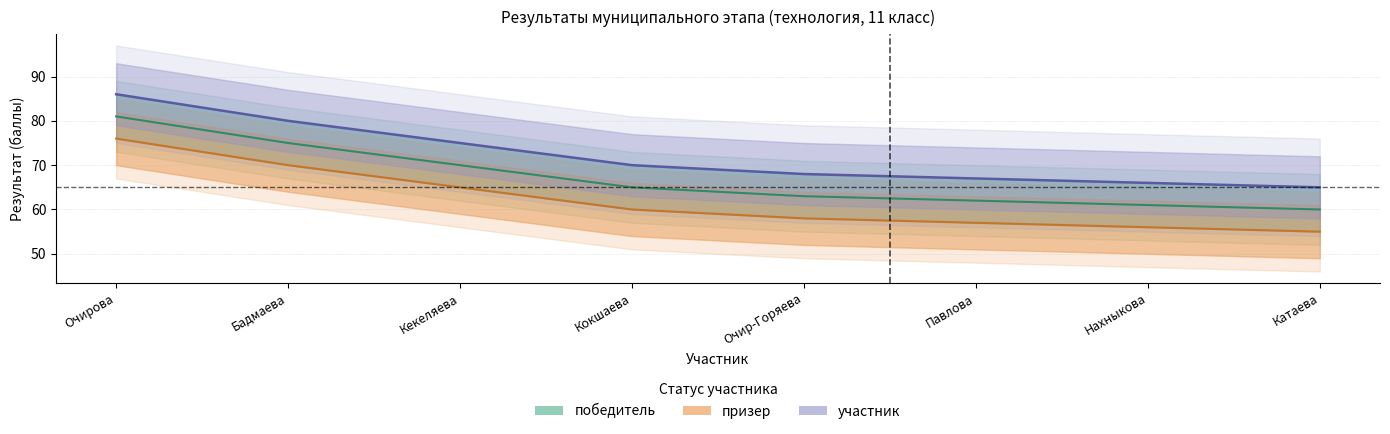

Reading right to left, extract all data points from this chart.

победитель: Катаева=60	Нахныкова=61	Павлова=62	Очир-Горяева=63	Кокшаева=65	Кекеляева=70	Бадмаева=75	Очирова=81
призер: Катаева=55	Нахныкова=56	Павлова=57	Очир-Горяева=58	Кокшаева=60	Кекеляева=65	Бадмаева=70	Очирова=76
участник: Катаева=65	Нахныкова=66	Павлова=67	Очир-Горяева=68	Кокшаева=70	Кекеляева=75	Бадмаева=80	Очирова=86